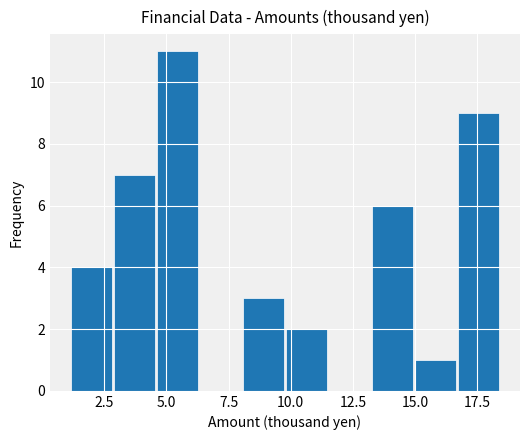

Around what value on the x-axis is the tallest bar? Give the approximate position of its centre, as read against the axis.

5.5